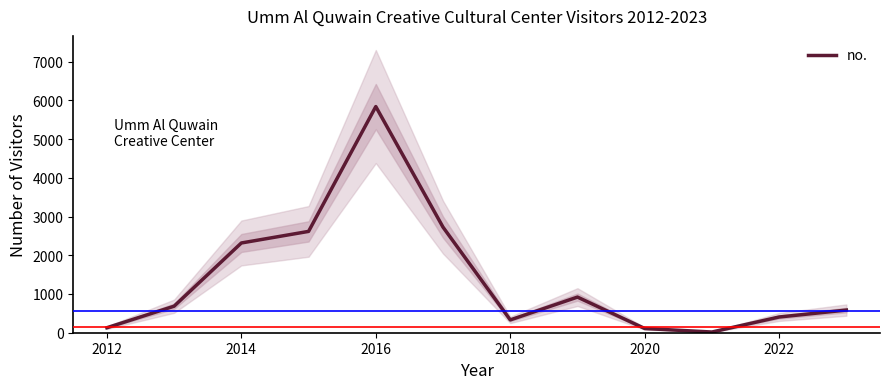

What is the maximum value for no.?

5839